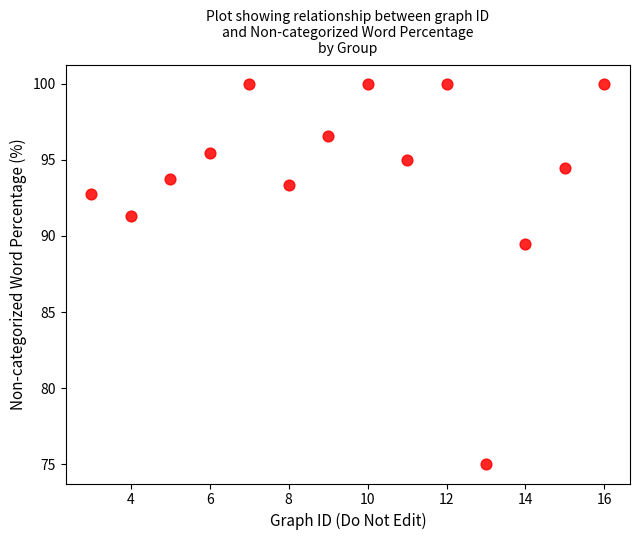

What Y value in the scatter plot is closest to 87?

89.5